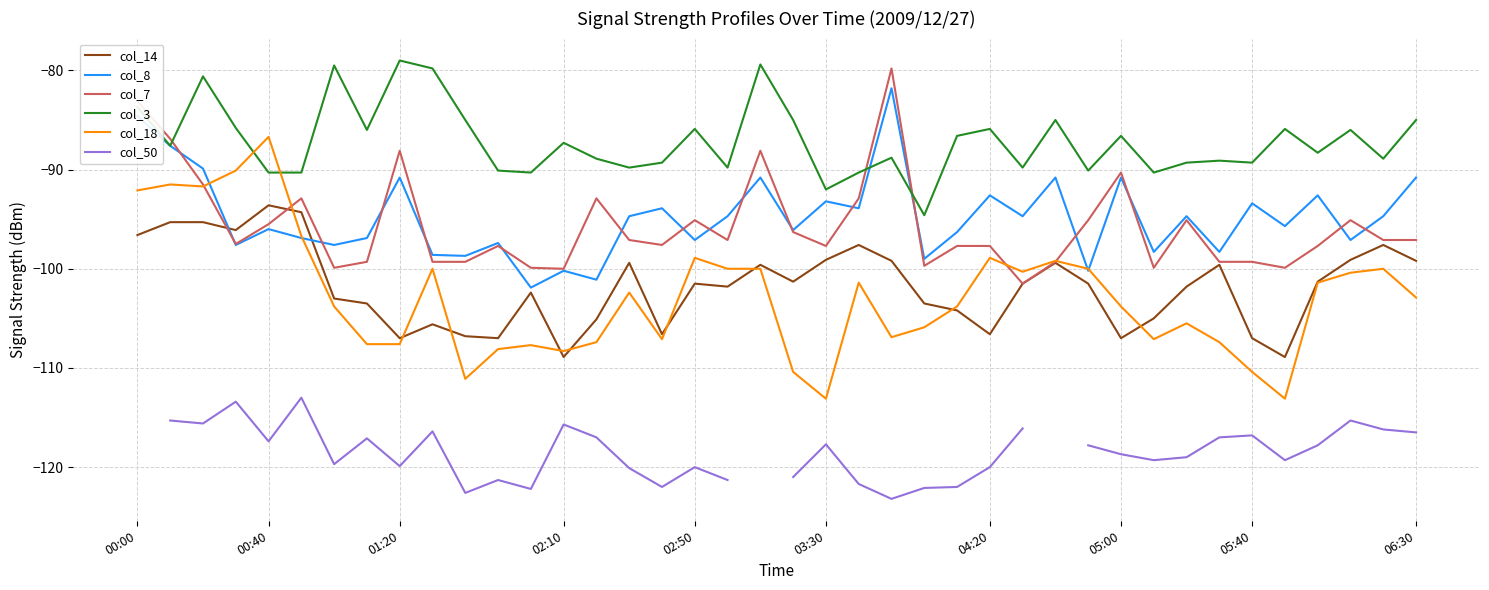

What is the minimum value for col_3?

-94.6